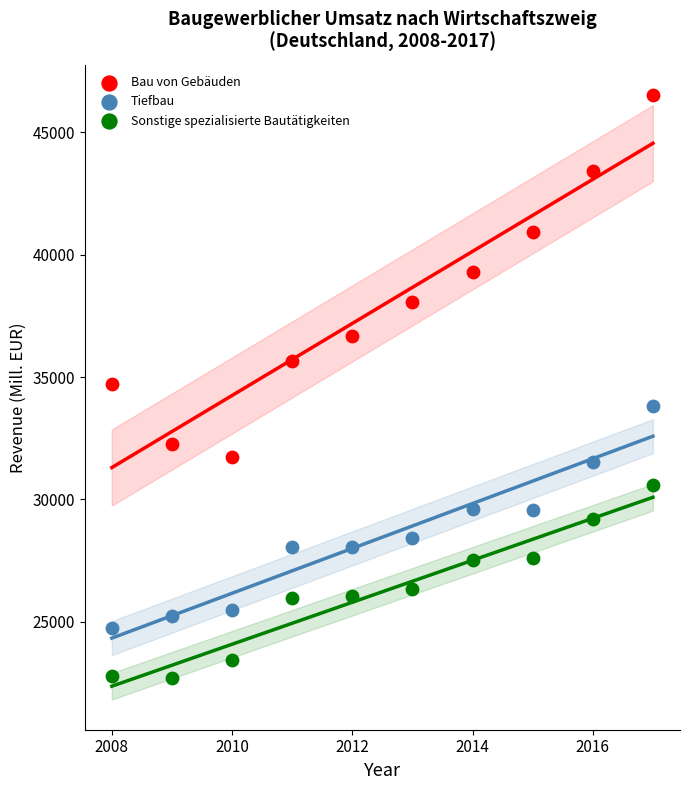

What are all the series names shown in the legend?

Bau von Gebäuden, Tiefbau, Sonstige spezialisierte Bautätigkeiten